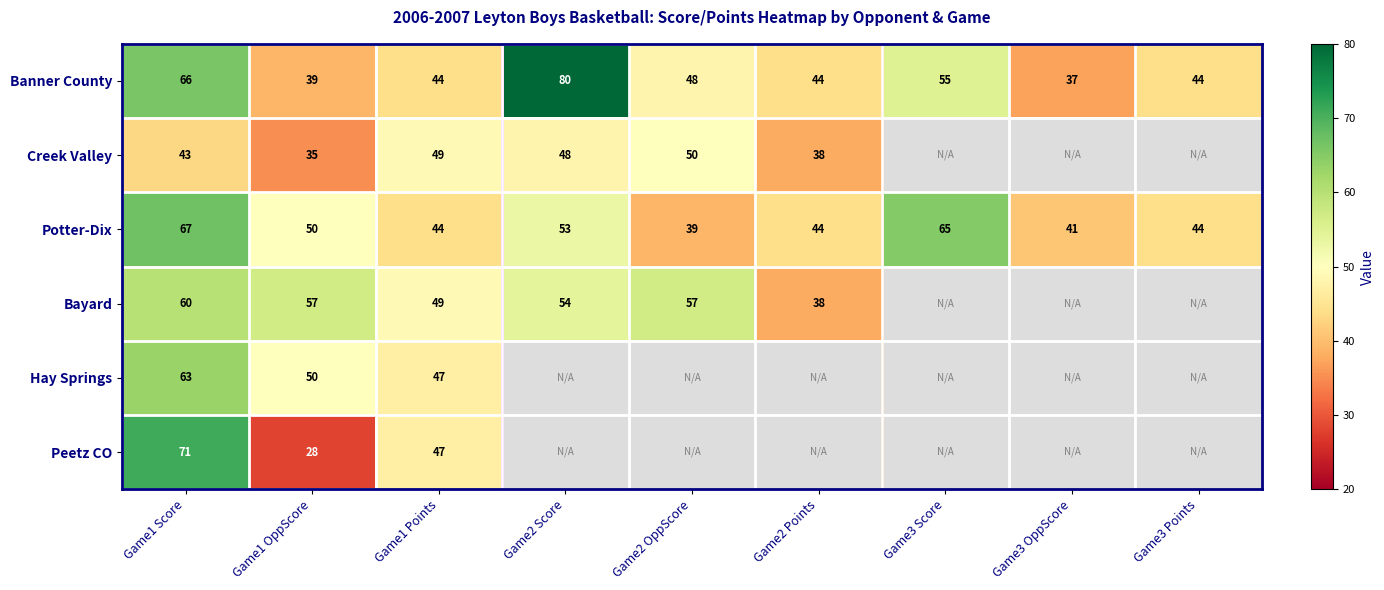

At which label does Potter-Dix first exceed 44?

Game1 Score